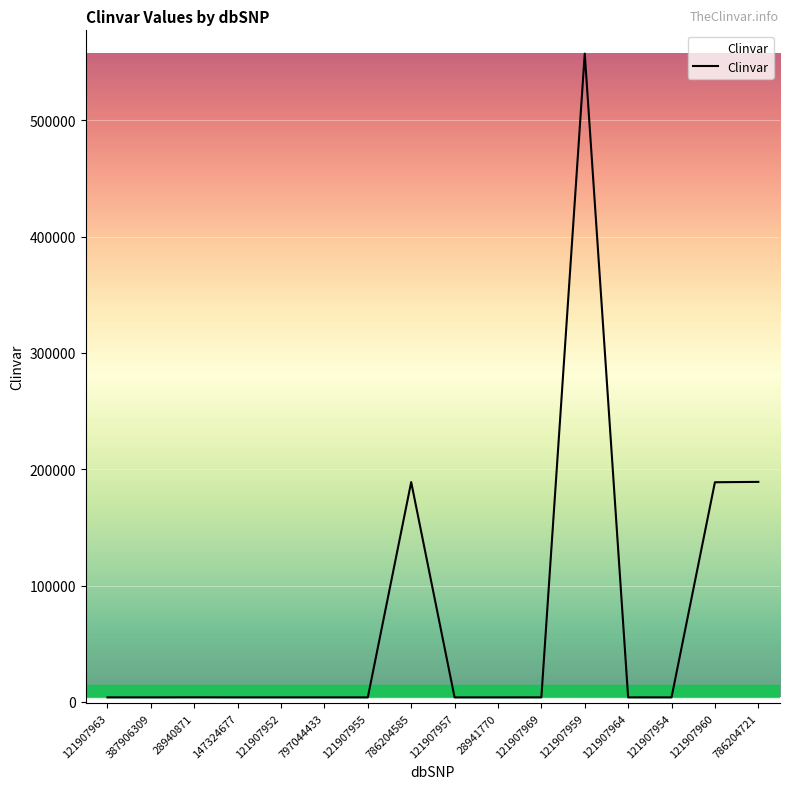

What is the average value?

73183